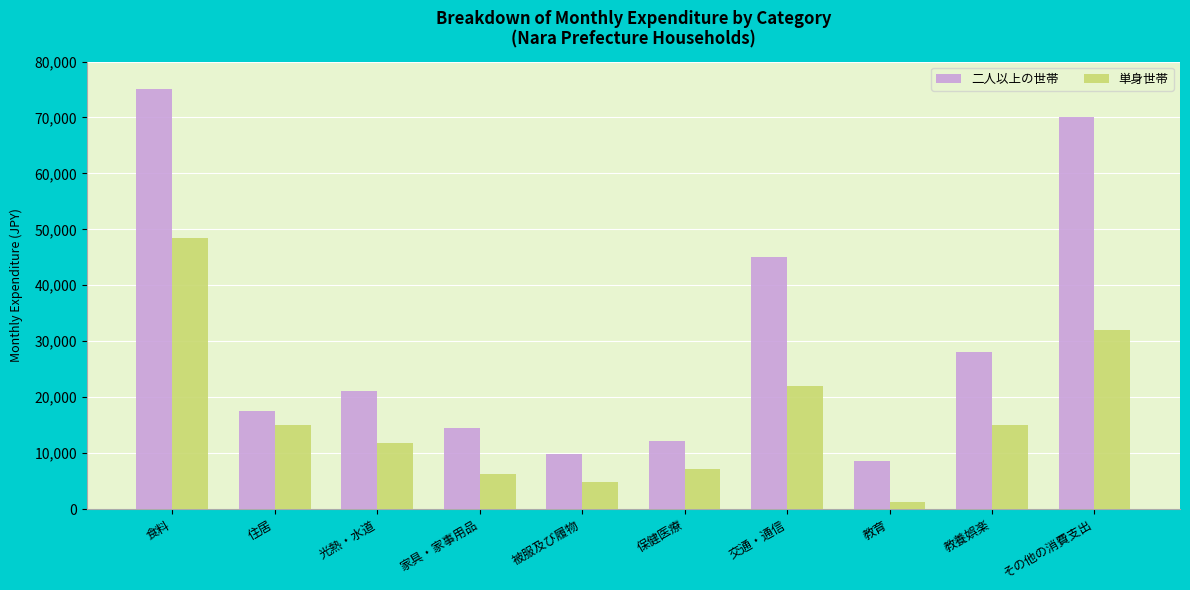

What is the difference between the maximum and second lowest values in the 単身世帯 series?

43630